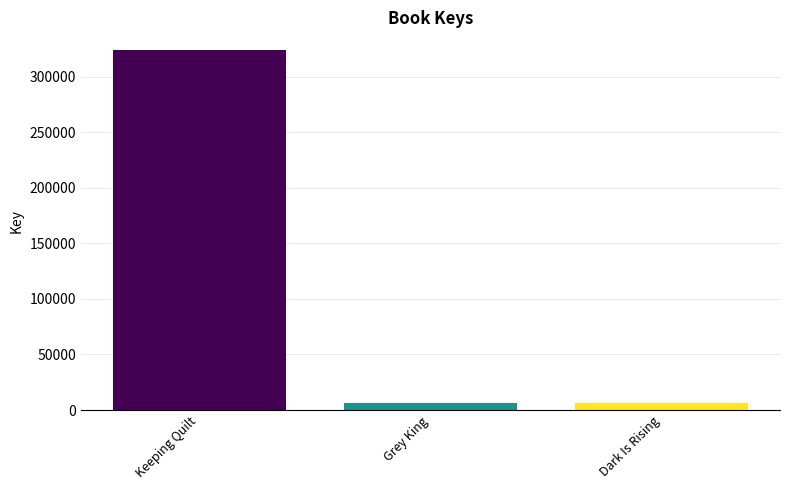

What is the label of the 2nd bar from the right?

Grey King